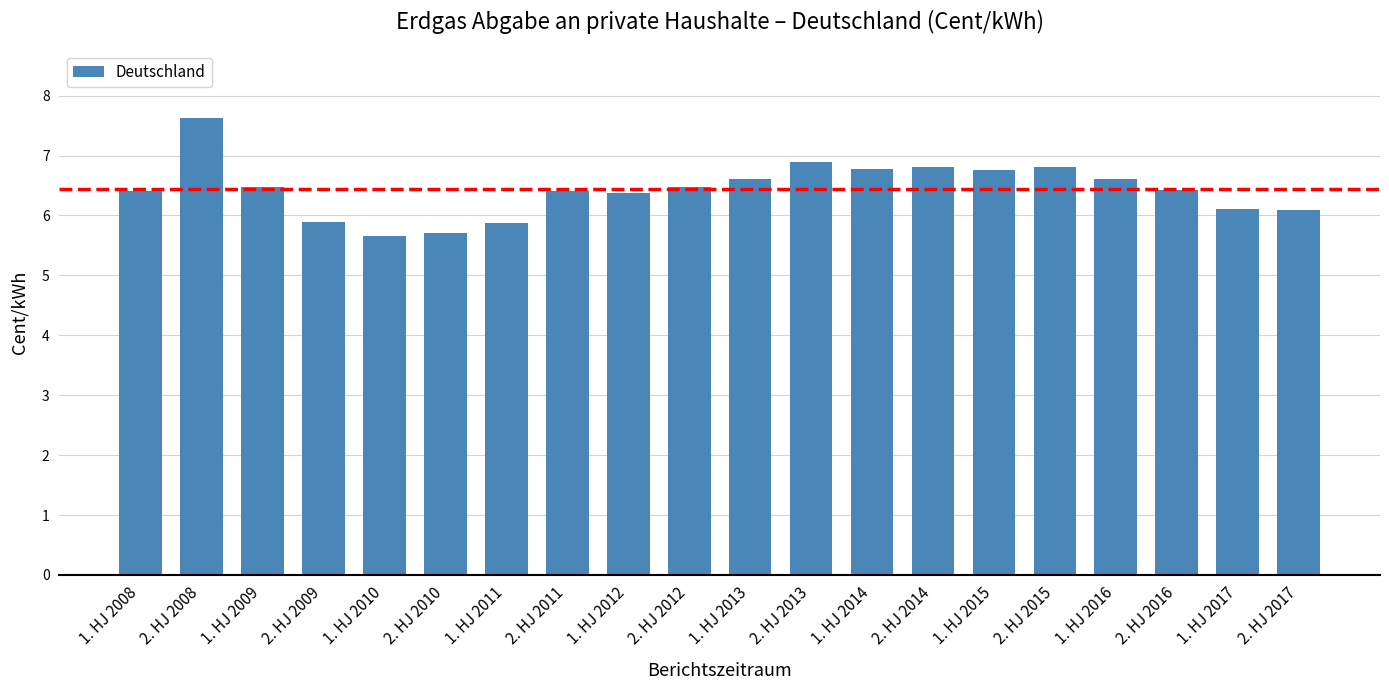

What is the ratio of the value at 1. HJ 2015 to the value at 1. HJ 2008?

1.1